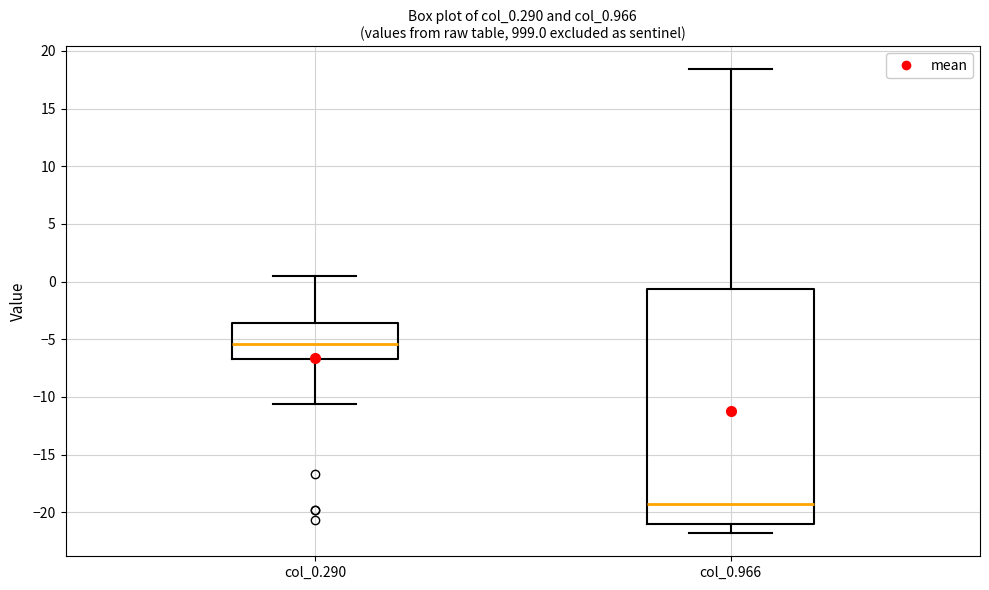

Where is the upper edge of the box for col_0.290 on the y-axis? The values are not printed on the chart, so give them approximately, as read against the axis.

-3.5